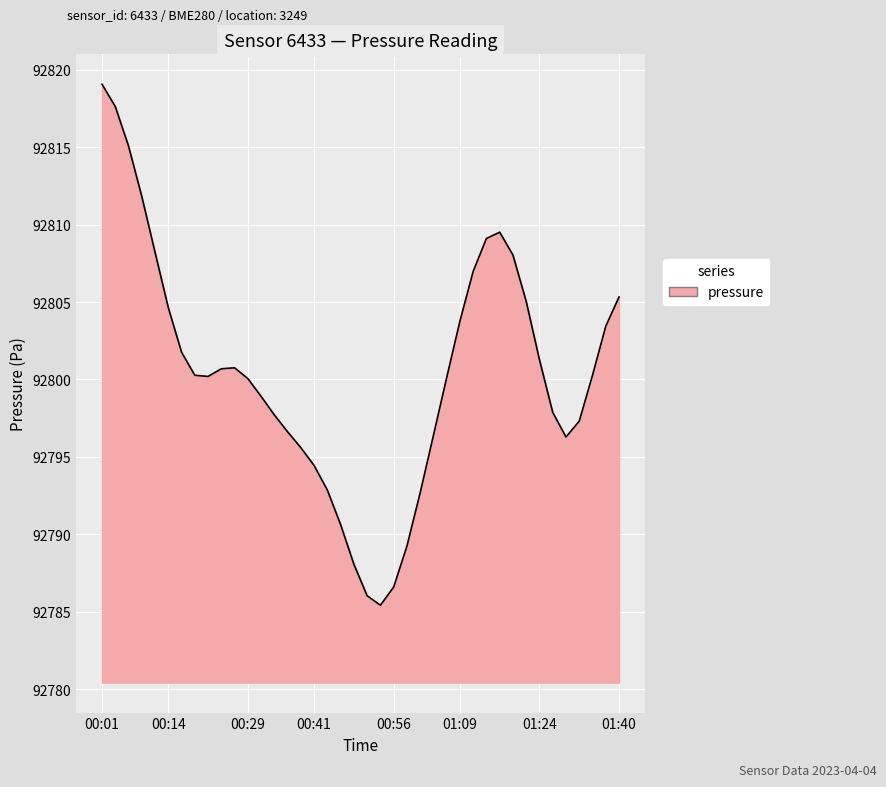

What is the smallest value displayed?

92785.4